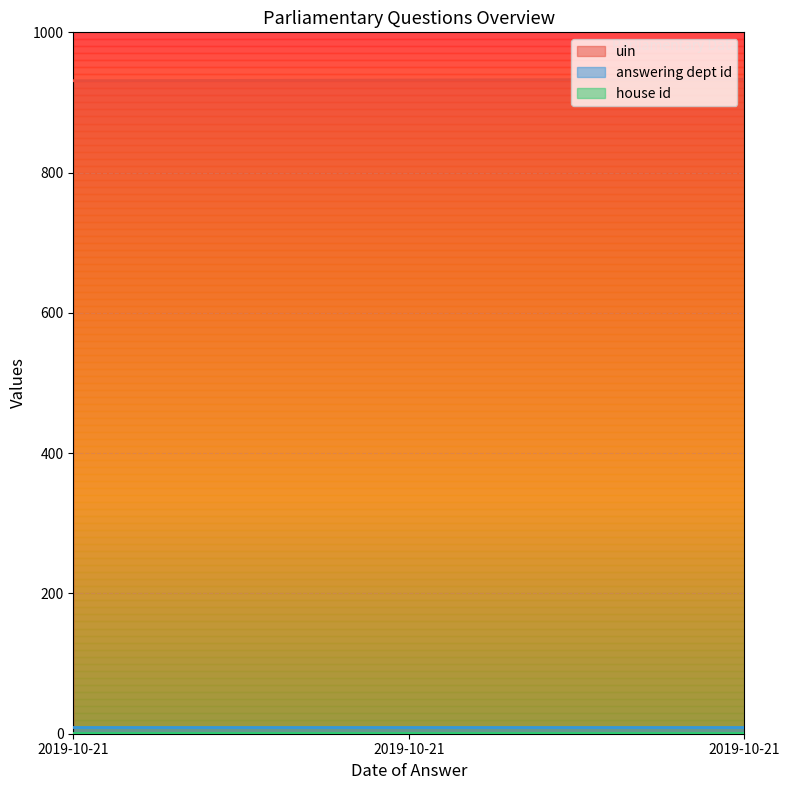

What are all the series names shown in the legend?

uin, answering dept id, house id